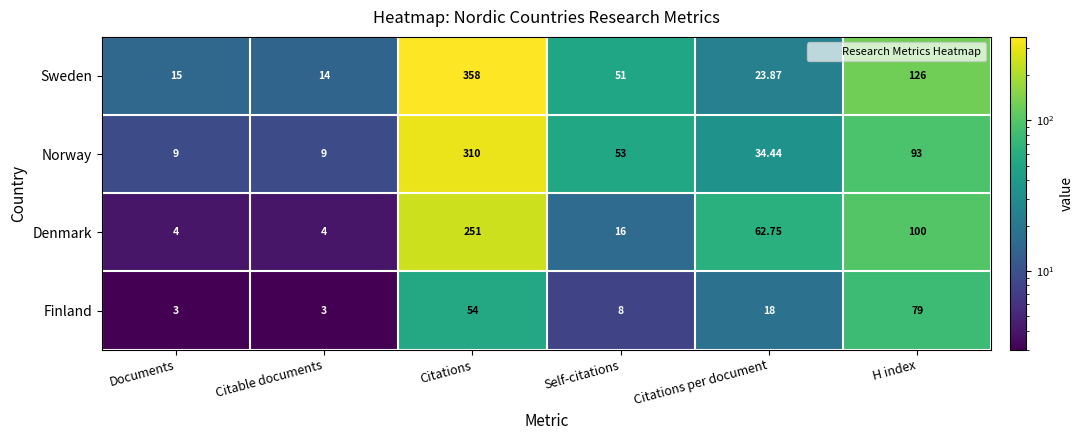

List the series in order of their overall mean, lowest first.

Finland, Denmark, Norway, Sweden